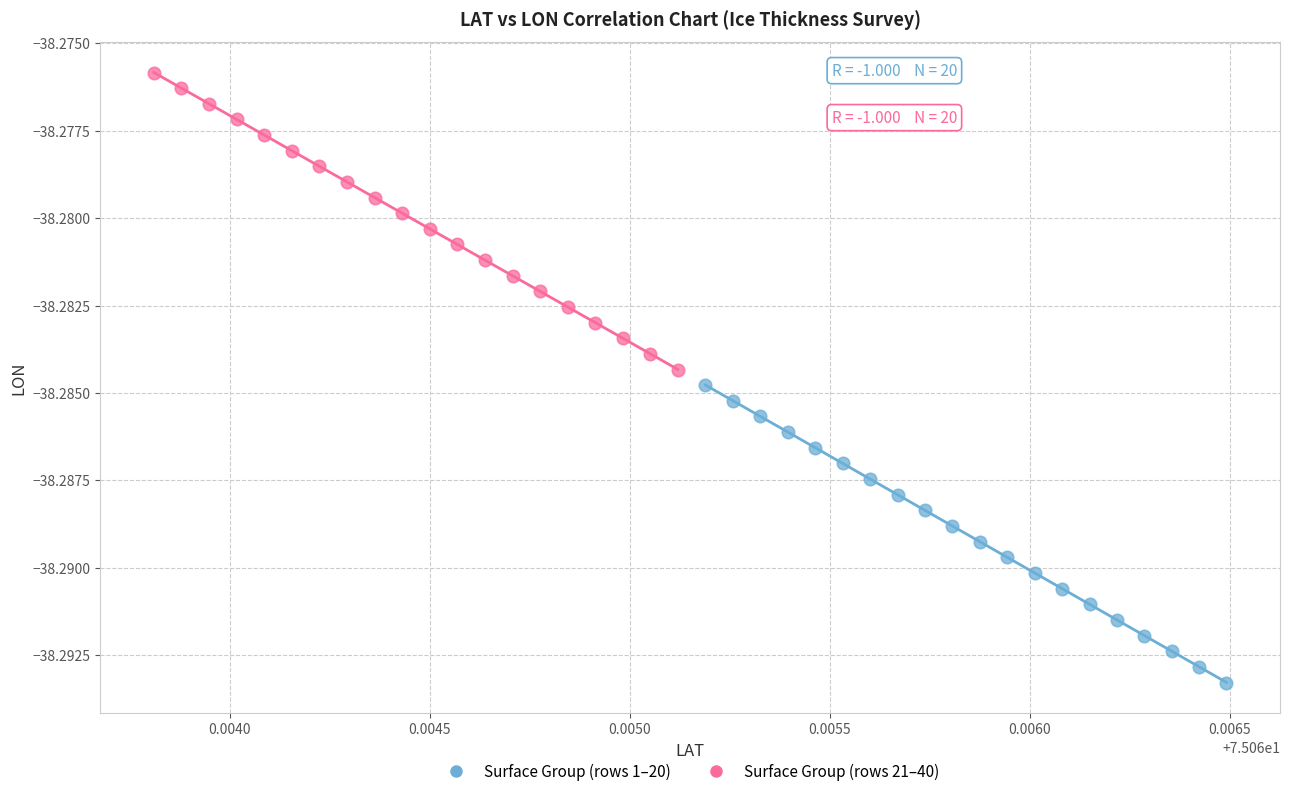

Which series contains the highest Y value?

Surface Group (rows 21–40)